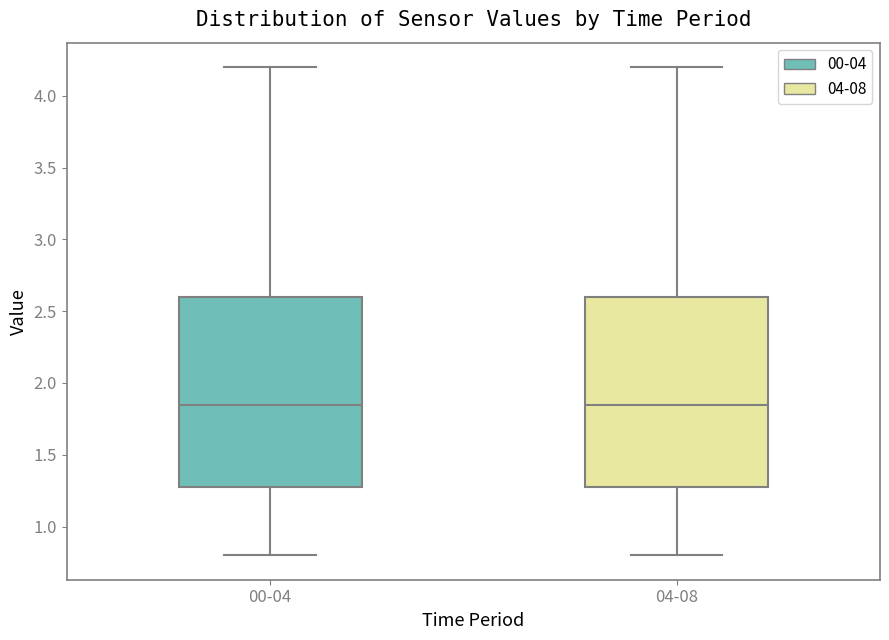

Reading left to right, read every box against the y-axis: the position of its median line, the range the box covers, and the ends of its whiskers. The values are not printed on the chart, so give them approximately, as read against the axis.

00-04: median 1.85, box 1.30 to 2.60, whiskers 0.80 to 4.20
04-08: median 1.85, box 1.30 to 2.60, whiskers 0.80 to 4.20